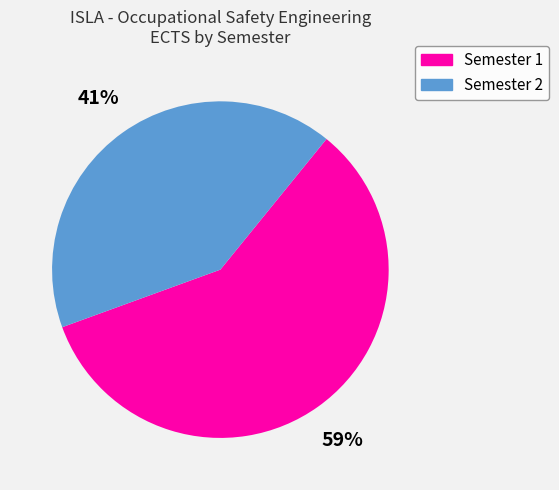

Is there any slice that represents more than half of the pie?

Yes